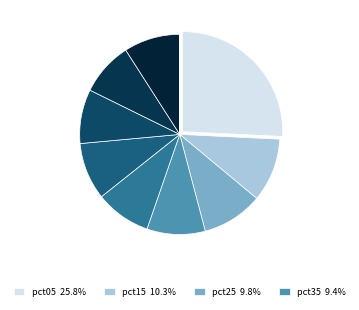

Which category has the biggest portion of the pie?

pct05